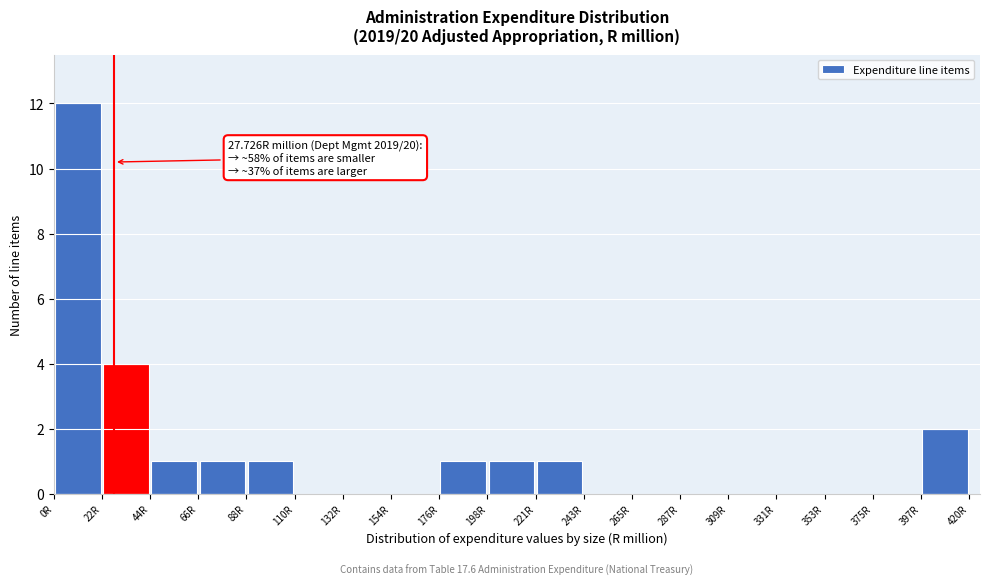

Which range on the x-axis has the tallest bar?

0 to 20